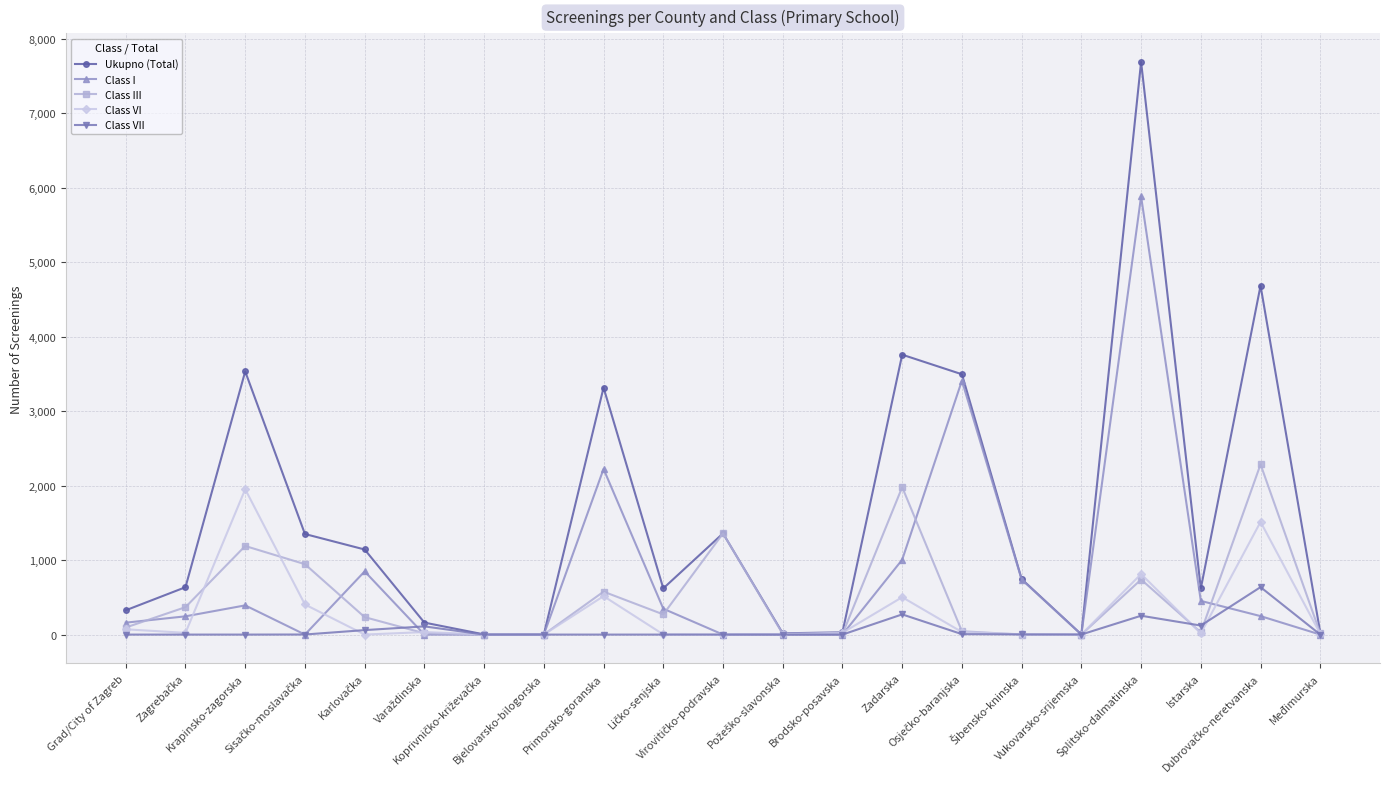

Count the number of categories in the chart.

21